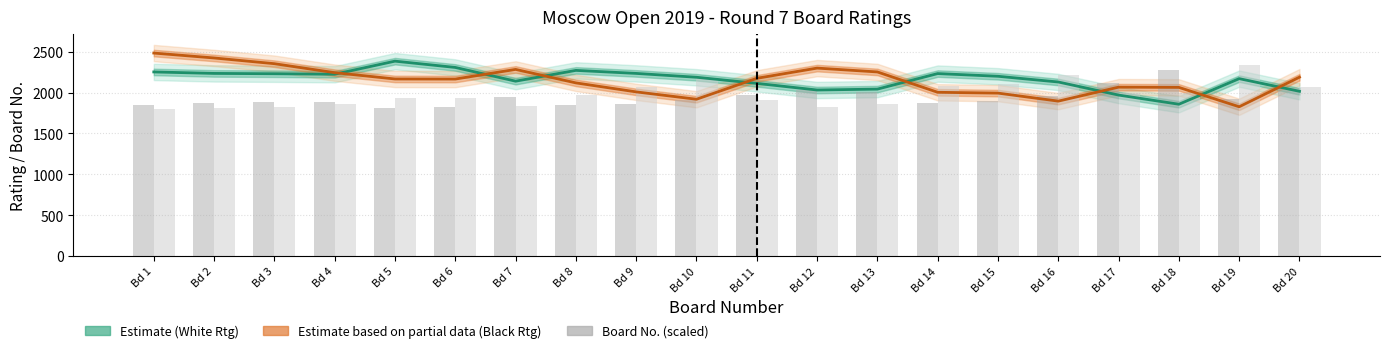

What is the difference between the maximum and minimum values in the White No. (scaled) series?

465